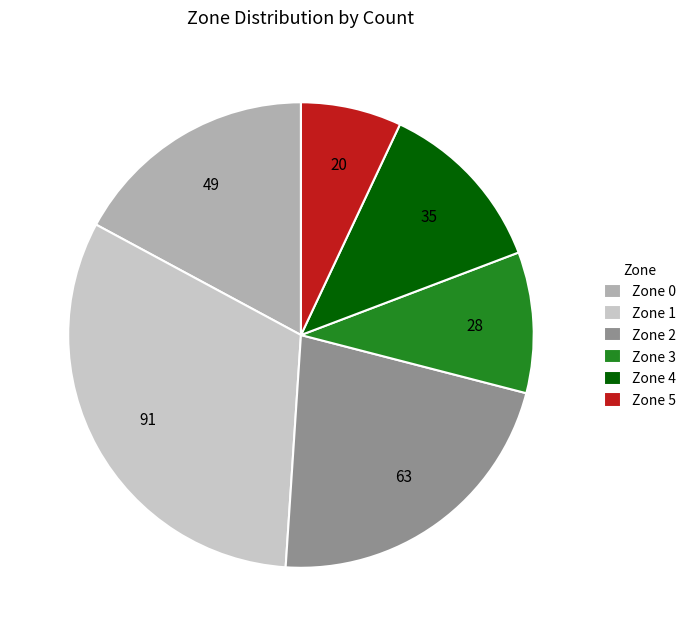

What is the largest slice in the pie chart?

Zone 1